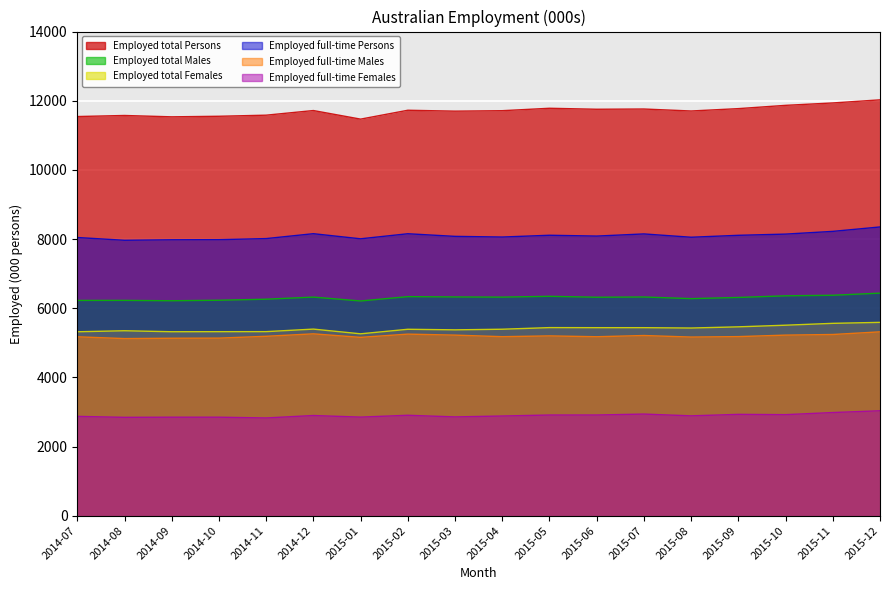

Which series has the largest range (max minus min)?

Employed total Persons